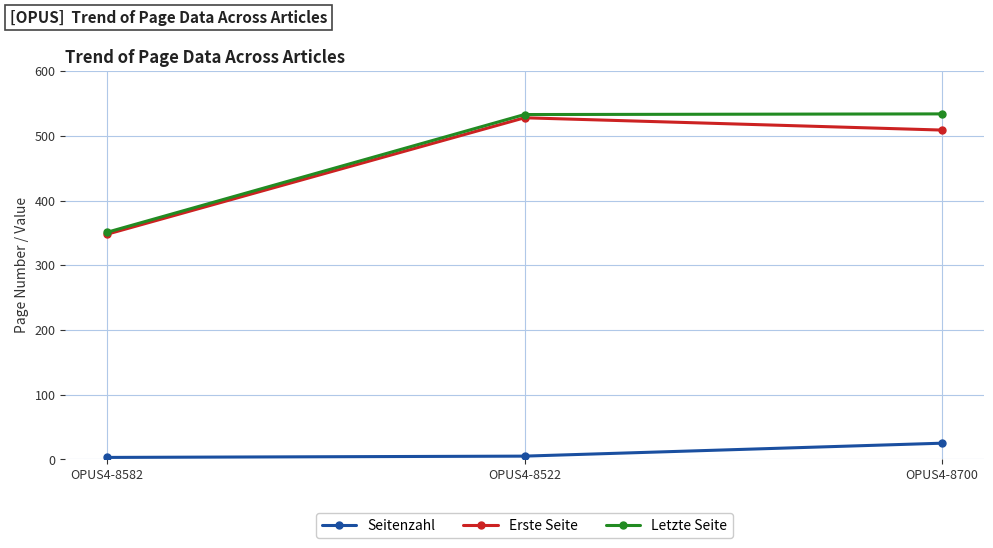

What is the lowest value of the Erste Seite series?

348